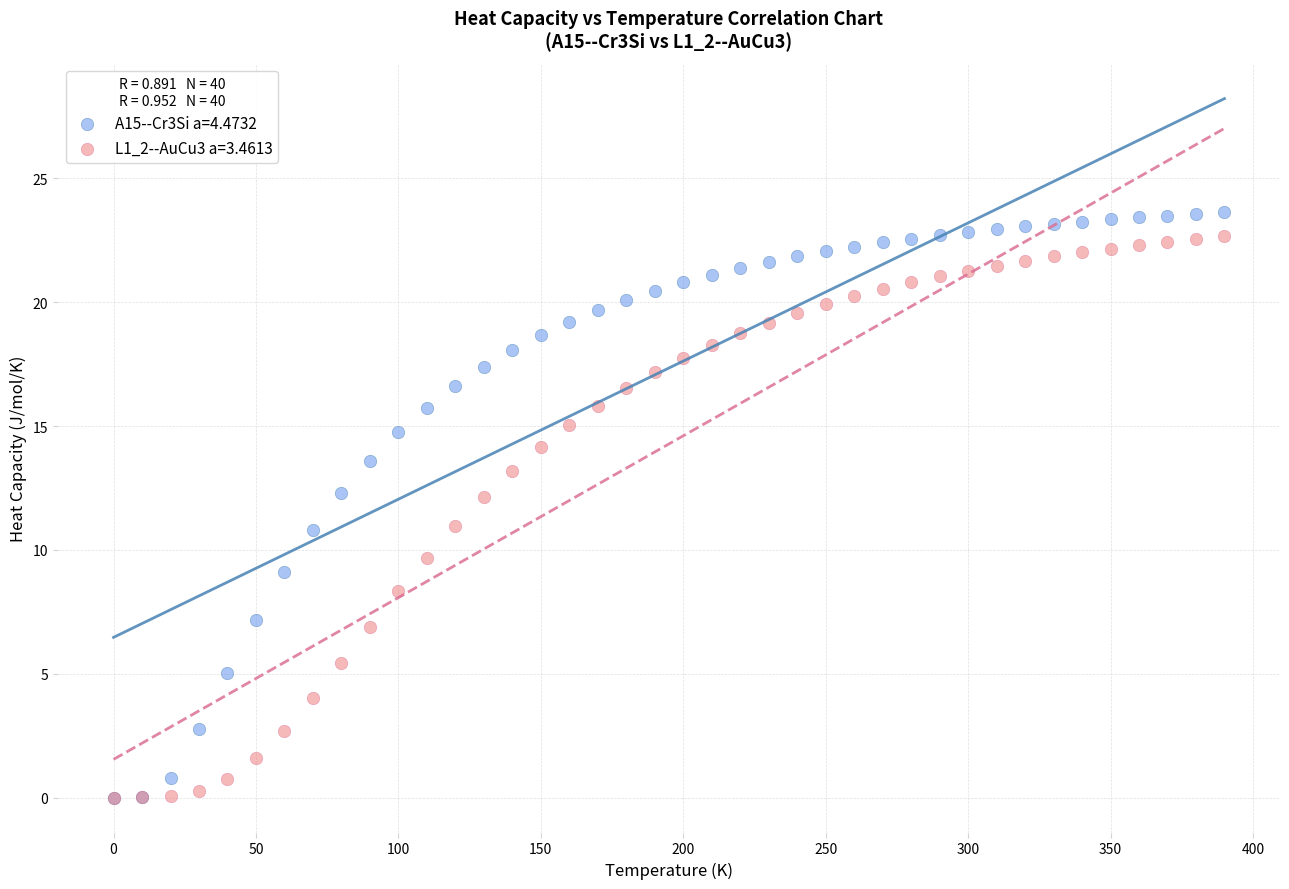

Which series has the largest Y range (max minus min)?

A15--Cr3Si a=4.4732